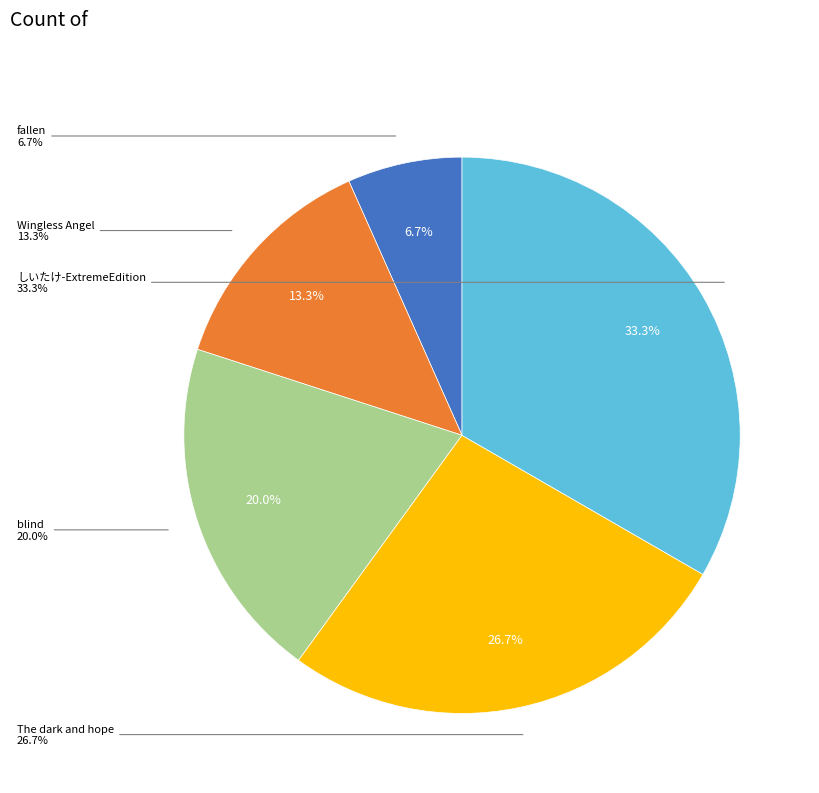

Does blind represent more than half of the total?

No